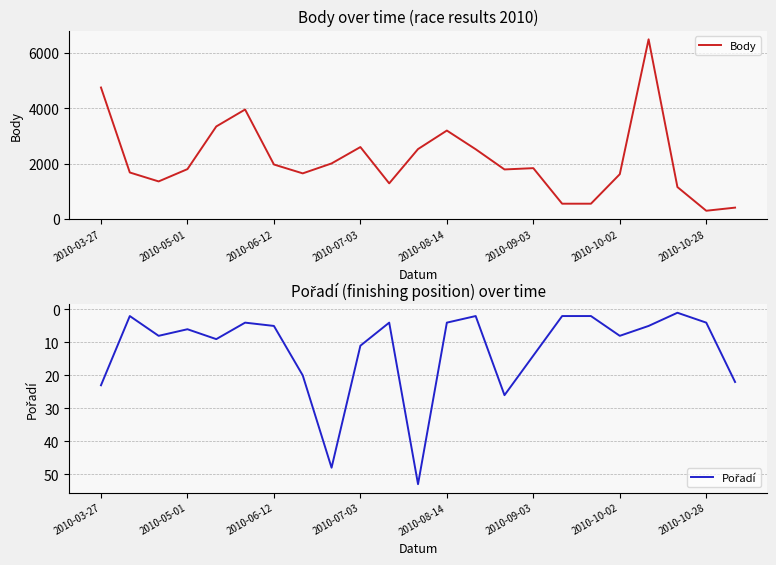

What is the maximum value shown in the chart?

6500